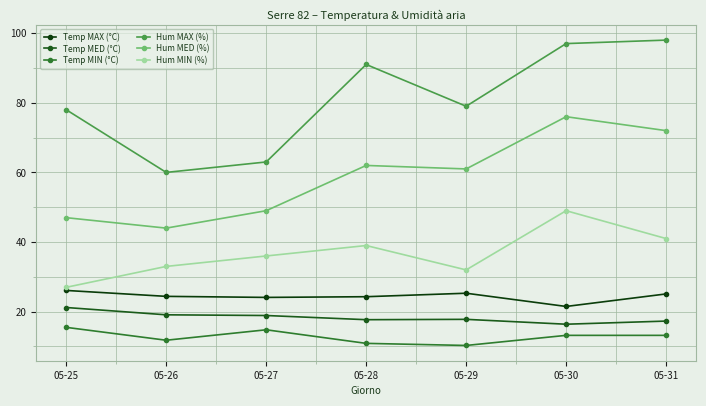

Between 05-25 and 05-29, which series saw the biggest shift?

Hum MED (%)